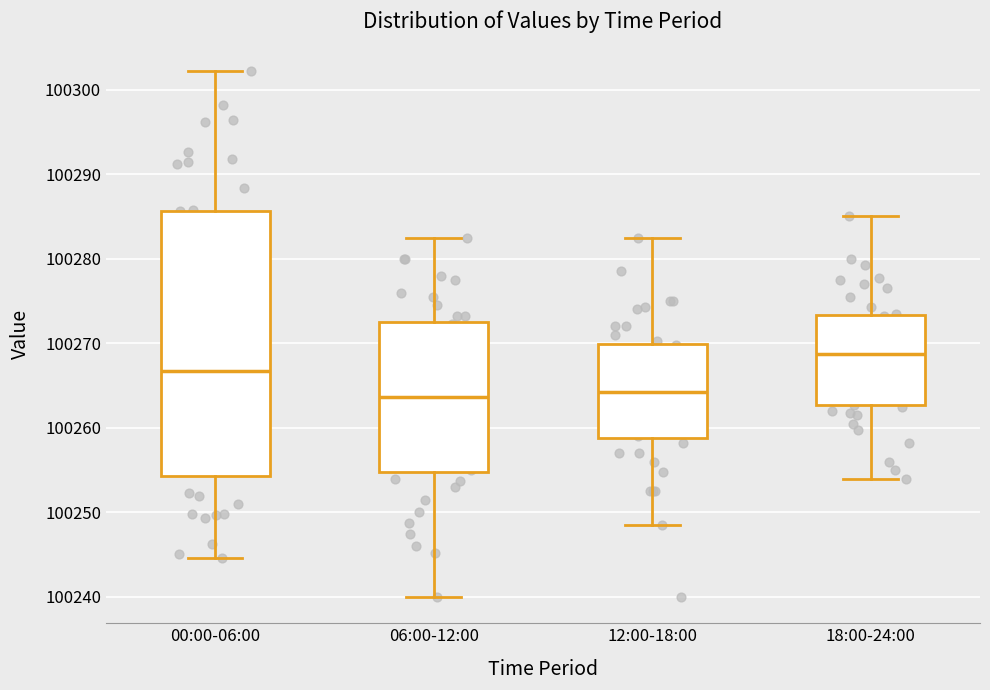

Reading left to right, transcribe this box plot: for each box, give where its median line is, the range the box spans, and where its two whiskers end, as read against the y-axis. The values are not printed on the chart, so give them approximately, as read against the axis.

00:00-06:00: median 100267, box 100254 to 100286, whiskers 100245 to 100302
06:00-12:00: median 100264, box 100255 to 100273, whiskers 100240 to 100283
12:00-18:00: median 100264, box 100259 to 100270, whiskers 100249 to 100283
18:00-24:00: median 100269, box 100263 to 100273, whiskers 100254 to 100285